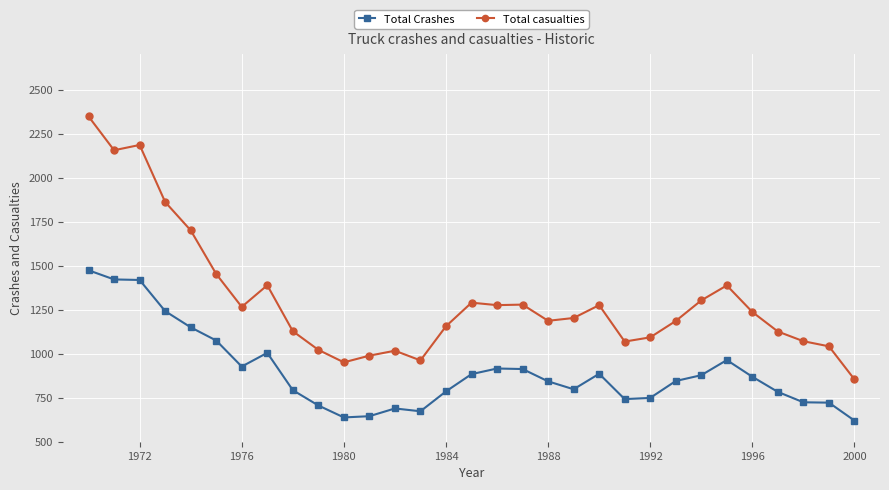

Count the number of data series in this chart.

2